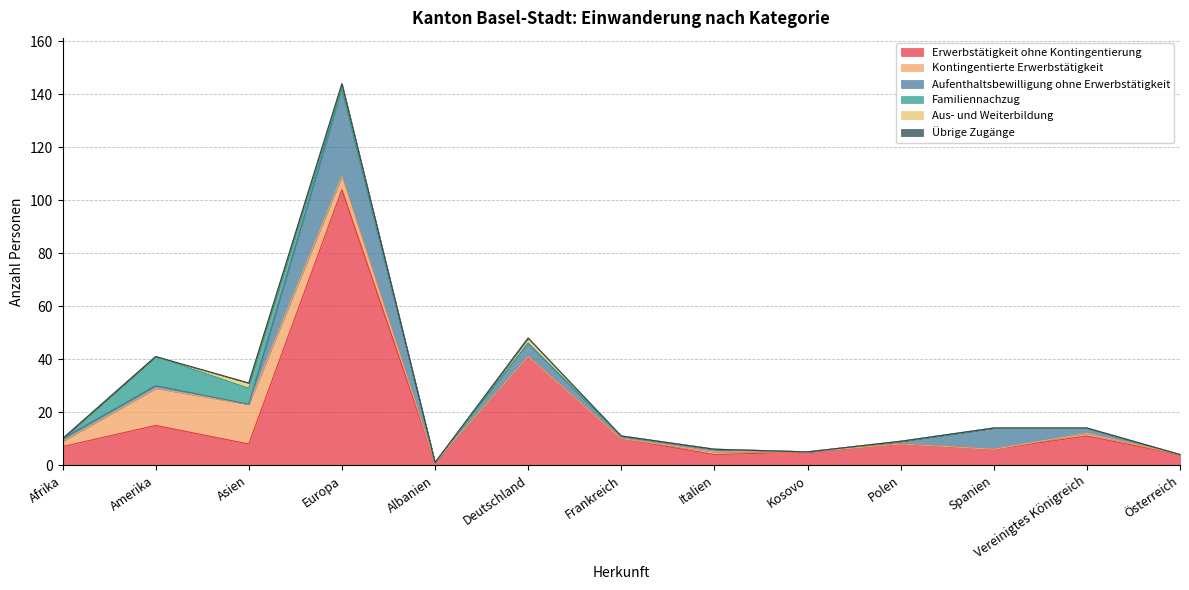

What is the label of the 8th point from the left?

Italien